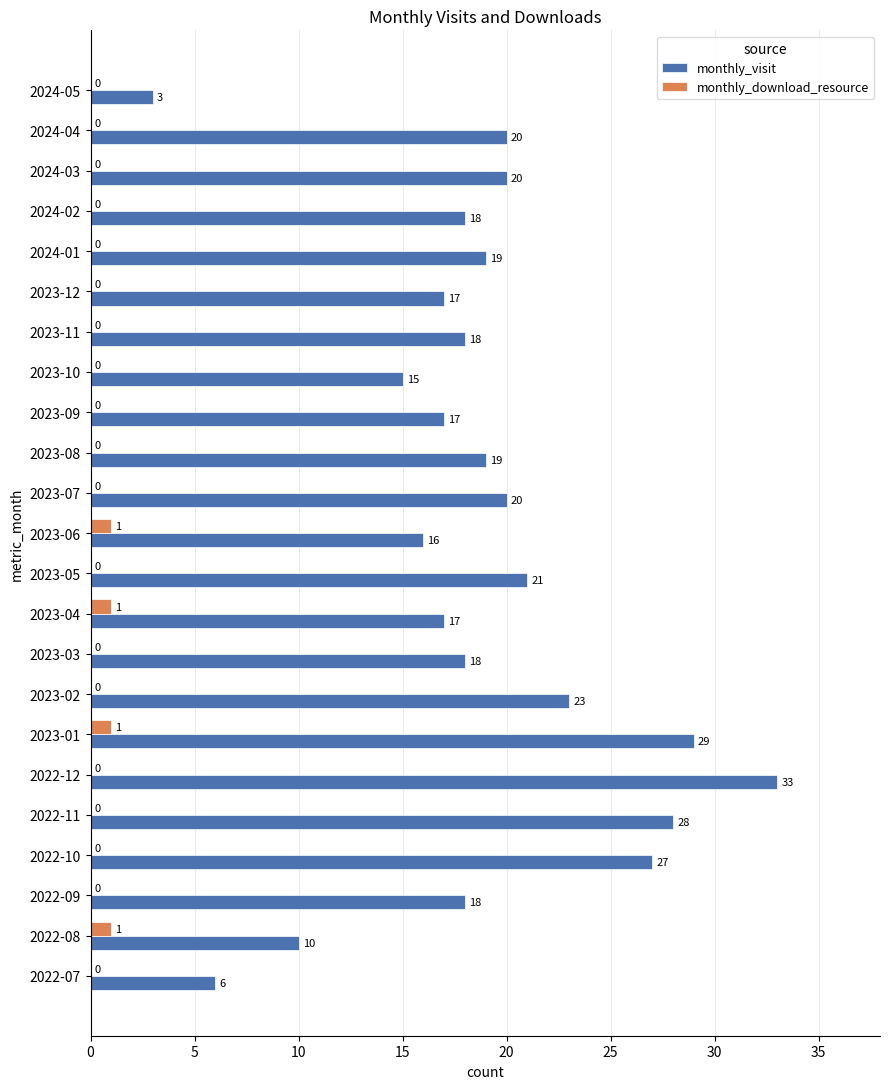

What is the highest value of the monthly_download_resource series?

1